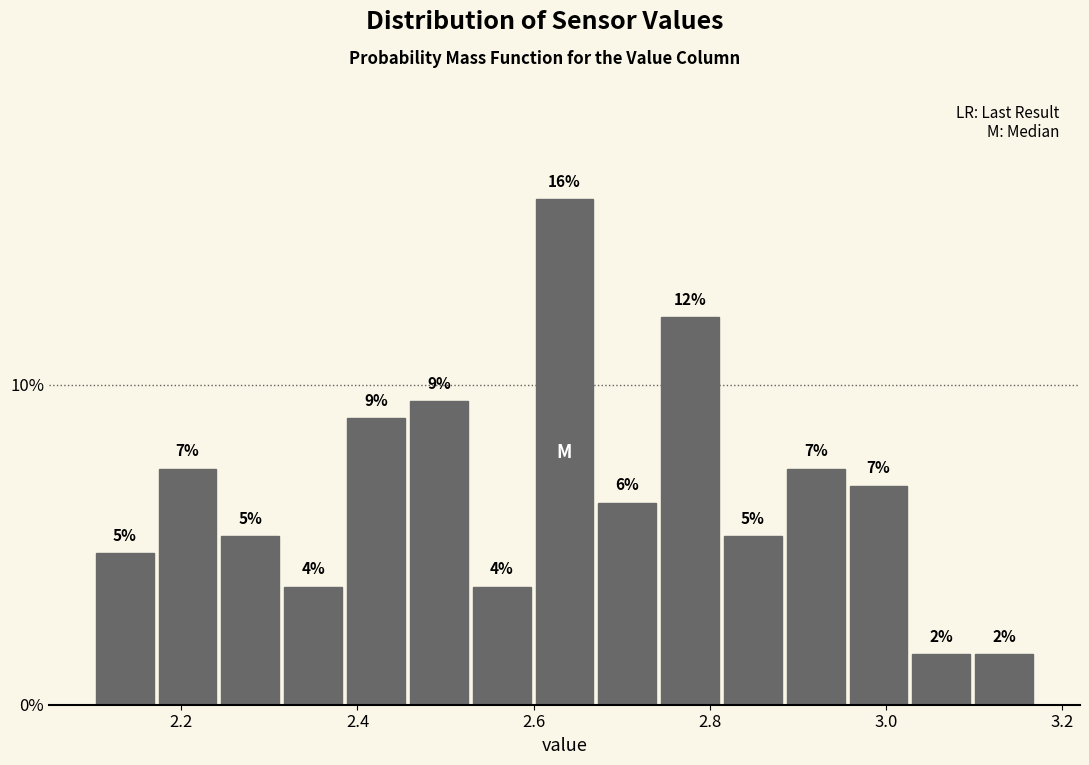

Read against the x-axis, roughly where is the centre of the tallest bar?

2.64